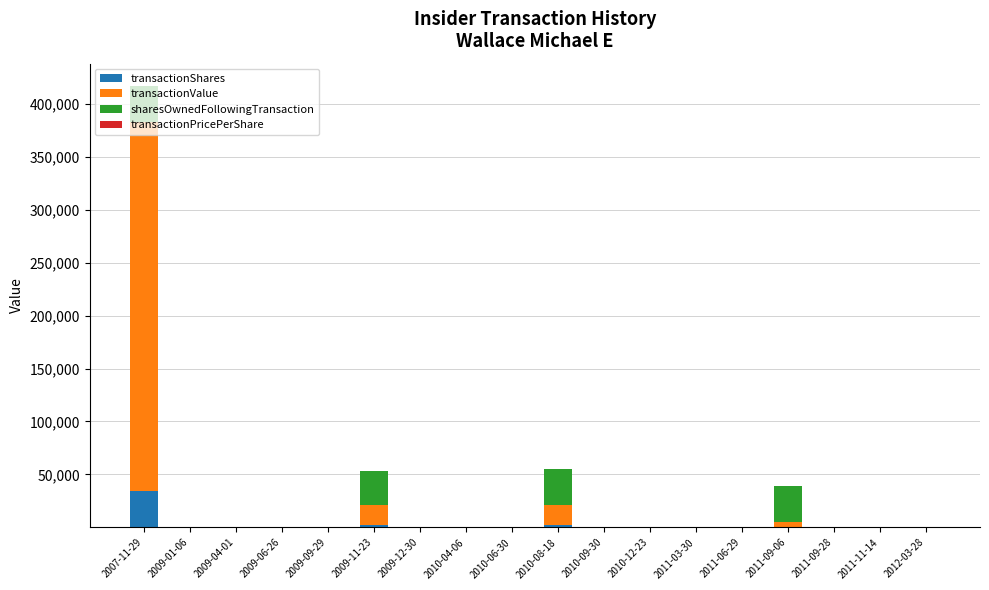

What is the highest value of the transactionShares series?

34347